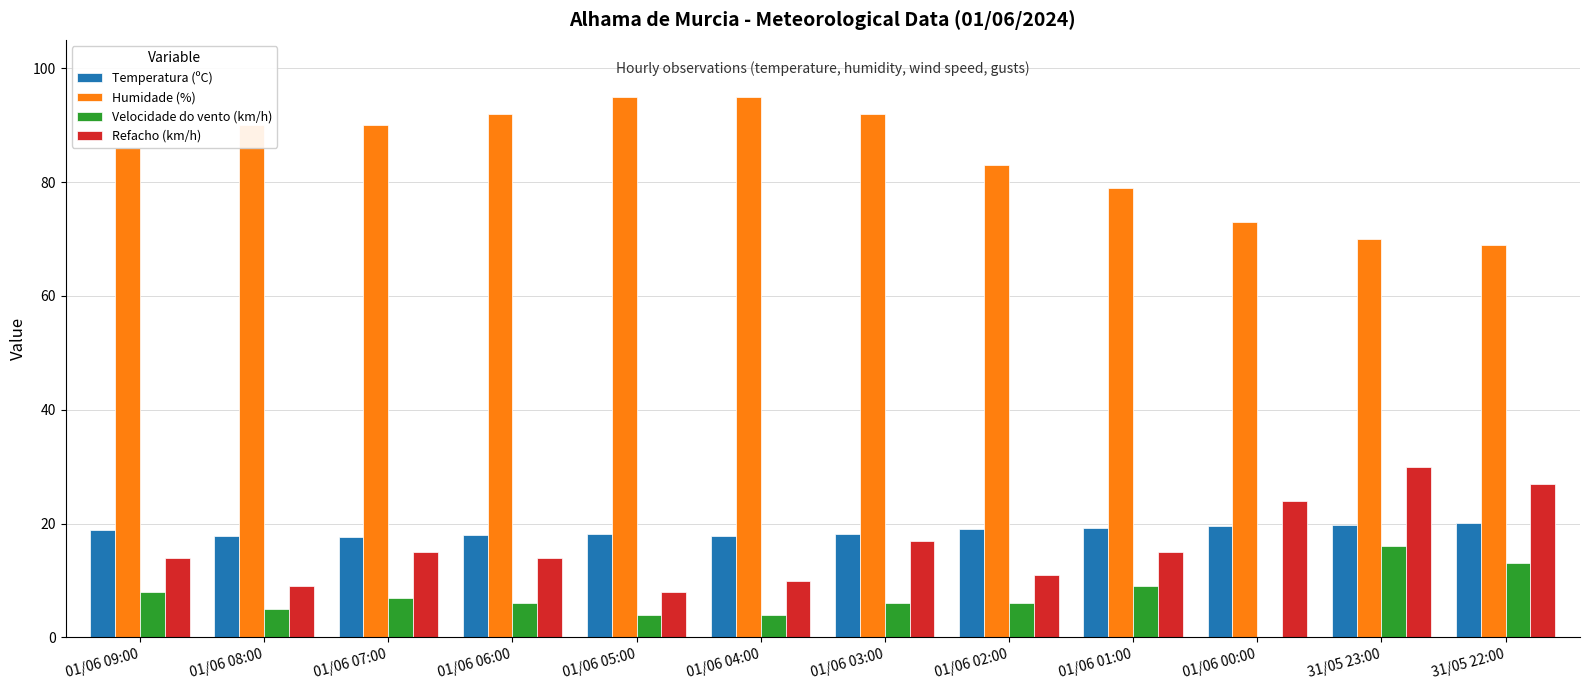

Count the number of categories in the chart.

12